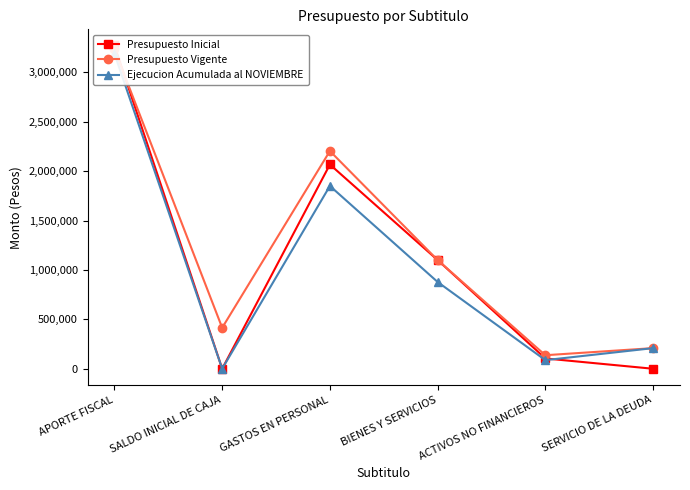

What is the label of the 3rd point from the right?

BIENES Y SERVICIOS